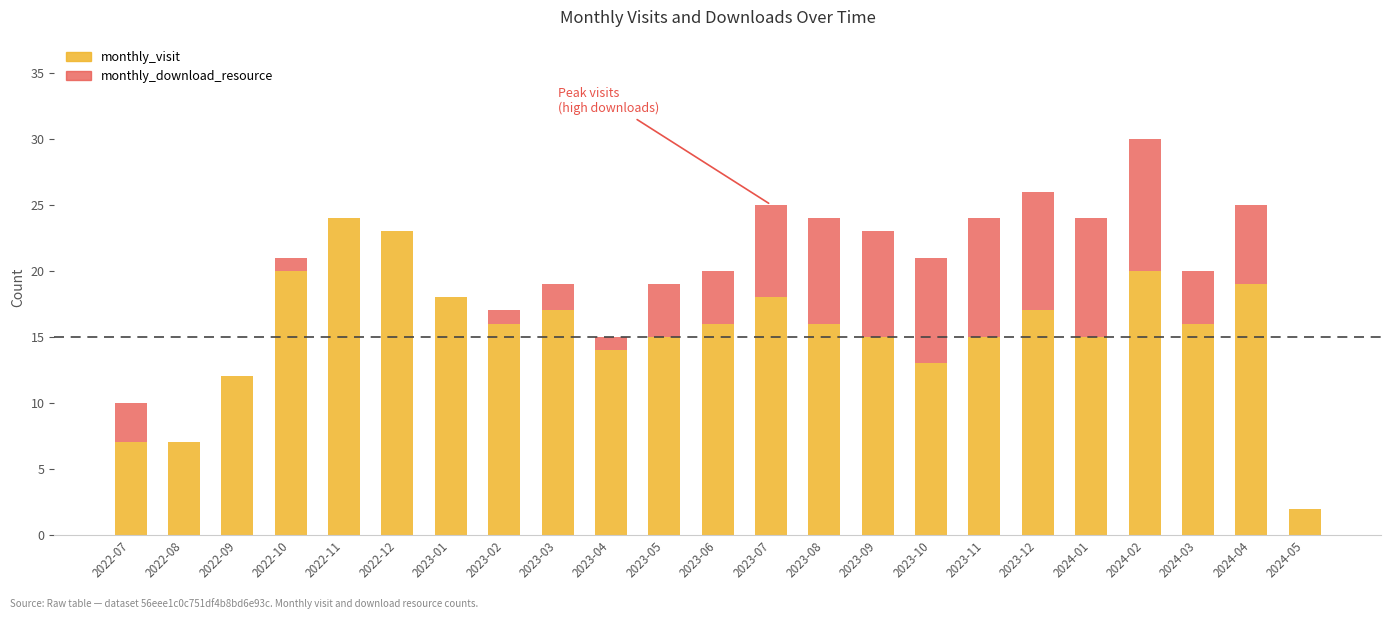

At which category is the sum across all series the highest?

2024-02